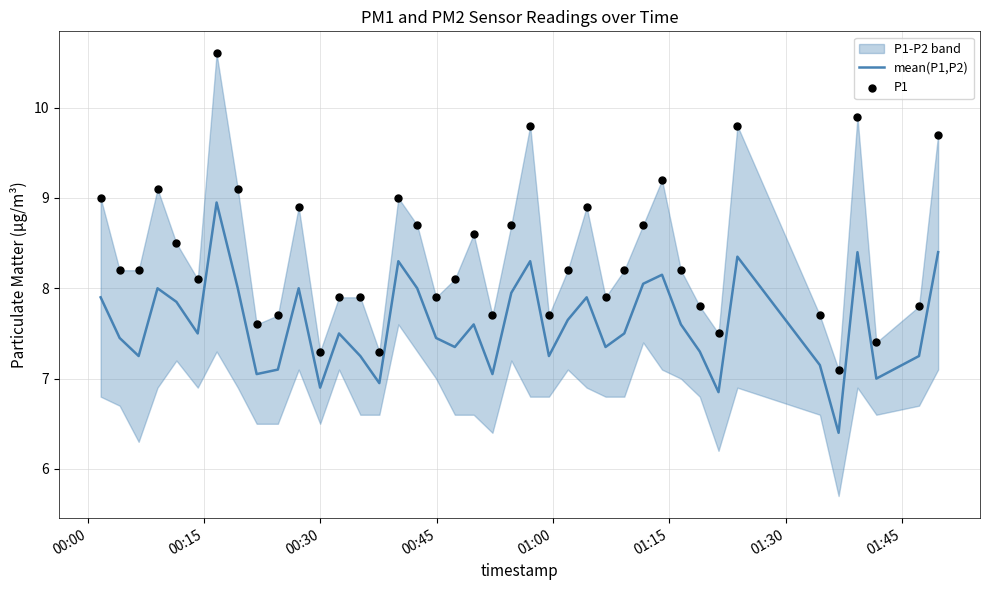

Which series has the largest total across all categories?

P1